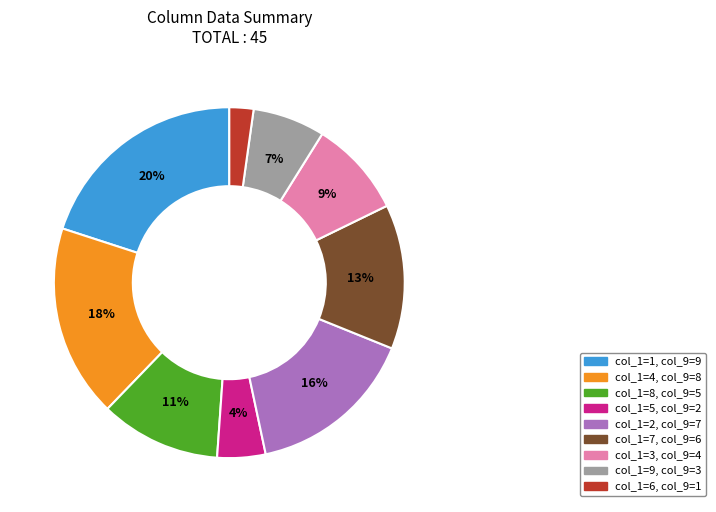

Is there a majority slice in this chart?

No